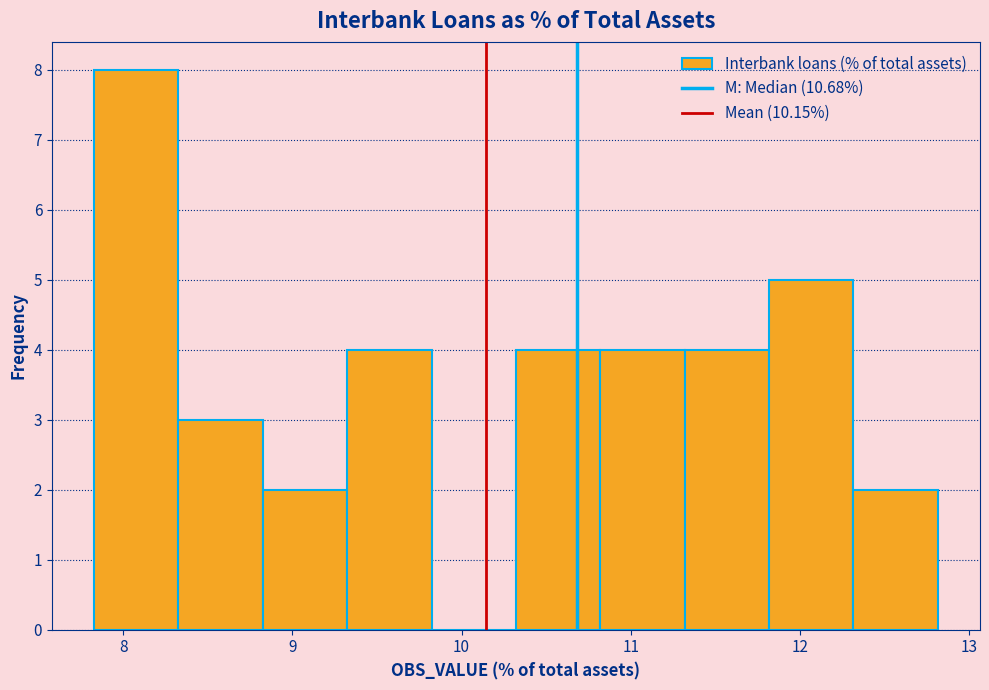

Reading left to right, list every bar in this chart as the range it spans on the x-axis followed by its height. Neither the bar edges nor the heights are printed on the chart, so give them approximately, as read against the axes.

7.8 to 8.3: 8
8.3 to 8.8: 3
8.8 to 9.3: 2
9.3 to 9.8: 4
9.8 to 10.3: 0
10.3 to 10.8: 4
10.8 to 11.3: 4
11.3 to 11.8: 4
11.8 to 12.3: 5
12.3 to 12.8: 2